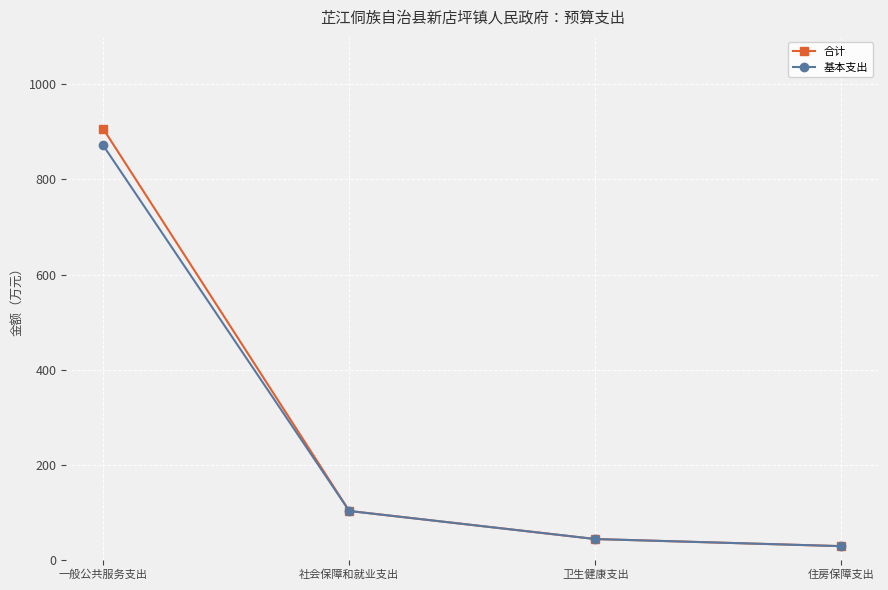

Reading left to right, list all the values displayed in this chart.

合计: 一般公共服务支出=906.7	社会保障和就业支出=102.5	卫生健康支出=43.5	住房保障支出=28.5
基本支出: 一般公共服务支出=871.7	社会保障和就业支出=102.5	卫生健康支出=43.5	住房保障支出=28.5